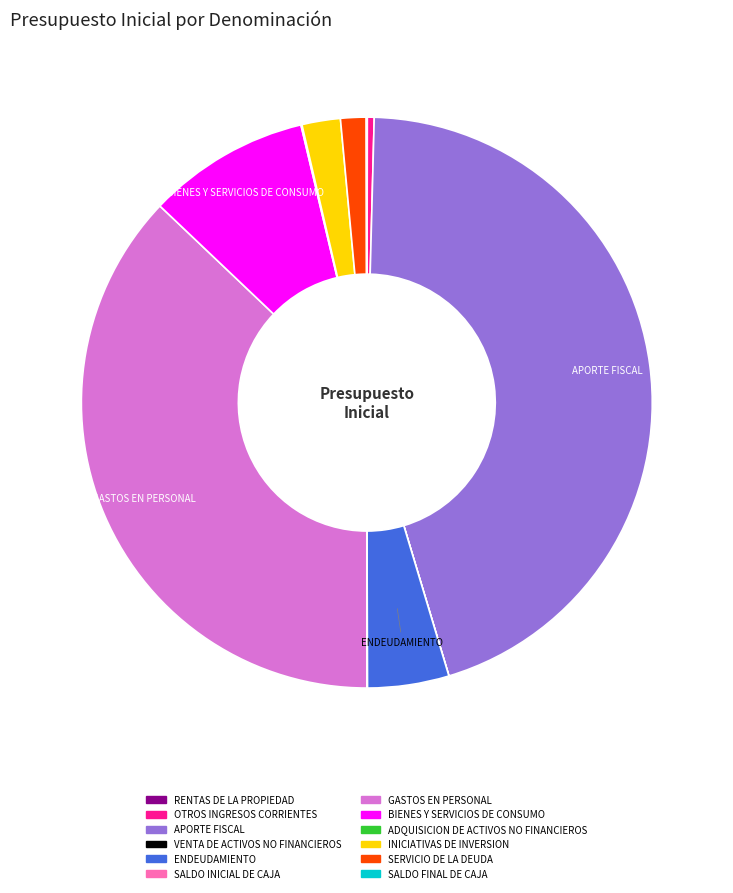

Is there a majority slice in this chart?

No